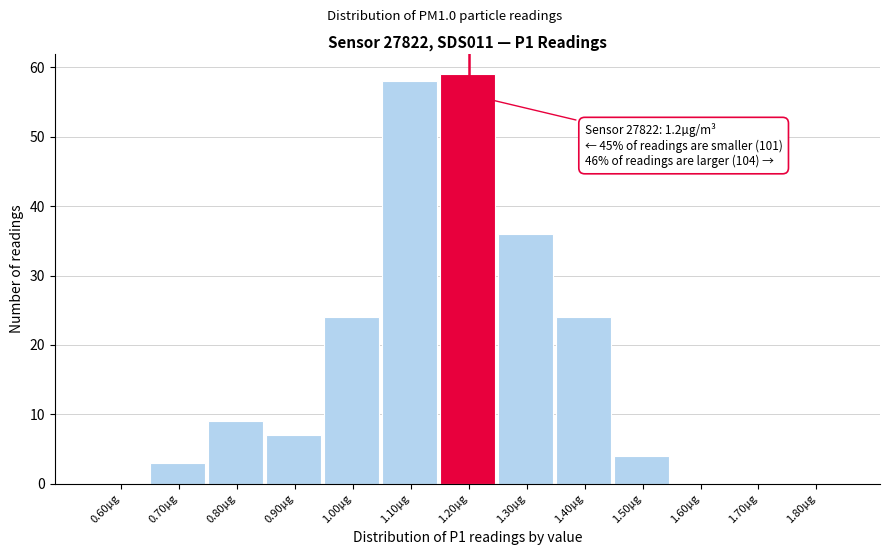

Reading left to right, list all the values displayed in this chart.

0.60µg=0	0.70µg=3	0.80µg=9	0.90µg=7	1.00µg=24	1.10µg=58	1.20µg=59	1.30µg=36	1.40µg=24	1.50µg=4	1.60µg=0	1.70µg=0	1.80µg=0